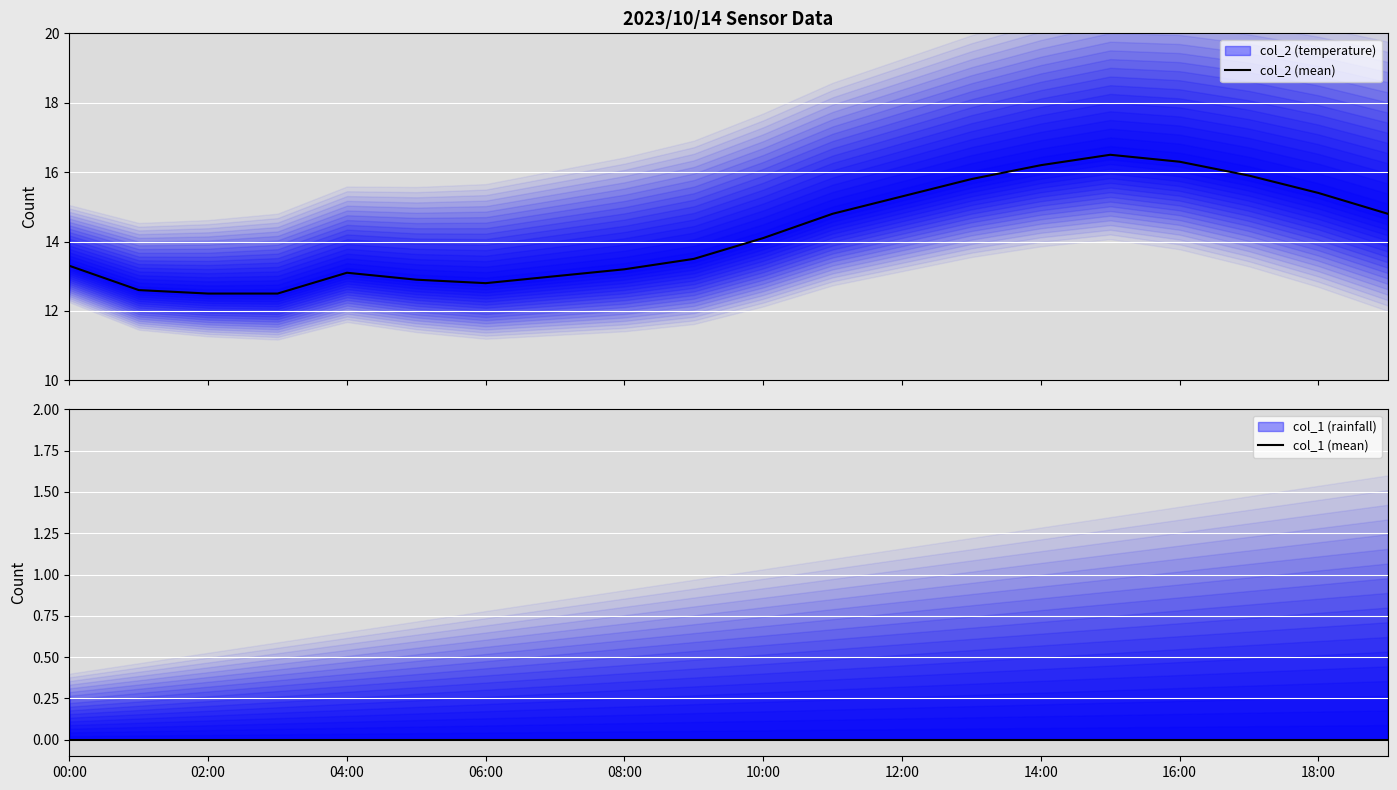

At how many categories does at least one series exceed 4?

20